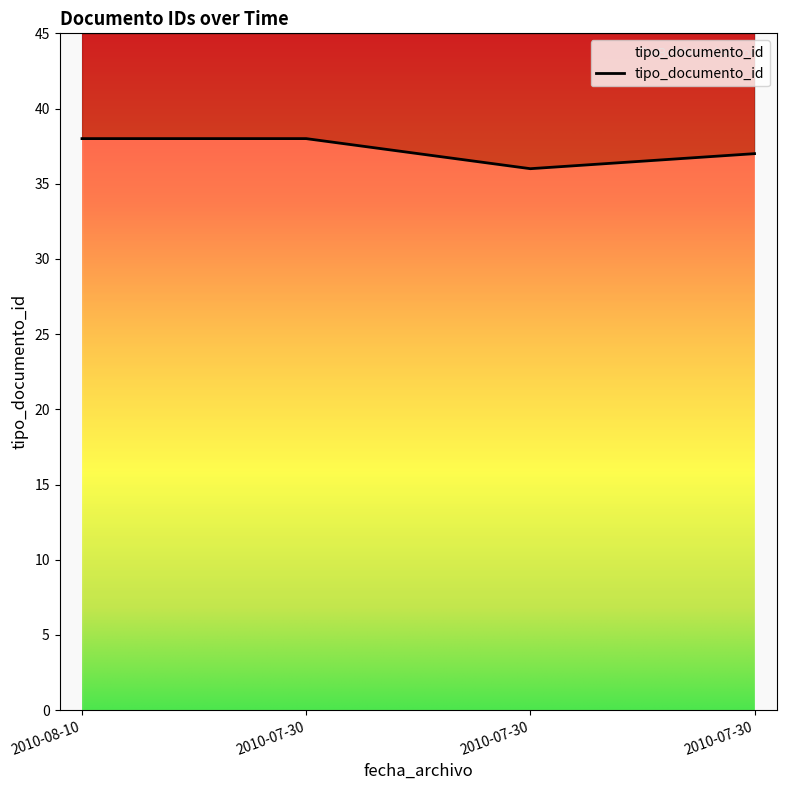

Reading left to right, list all the values displayed in this chart.

38	38	36	37